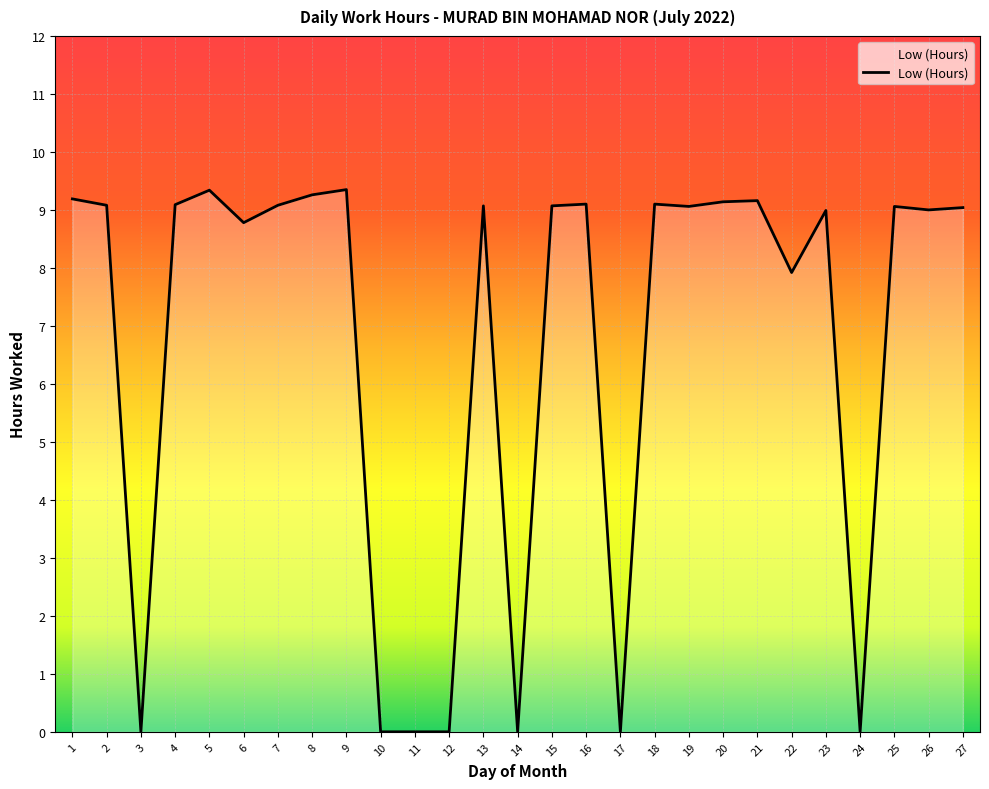

What is the sum of the values at 7 and 25?

18.1